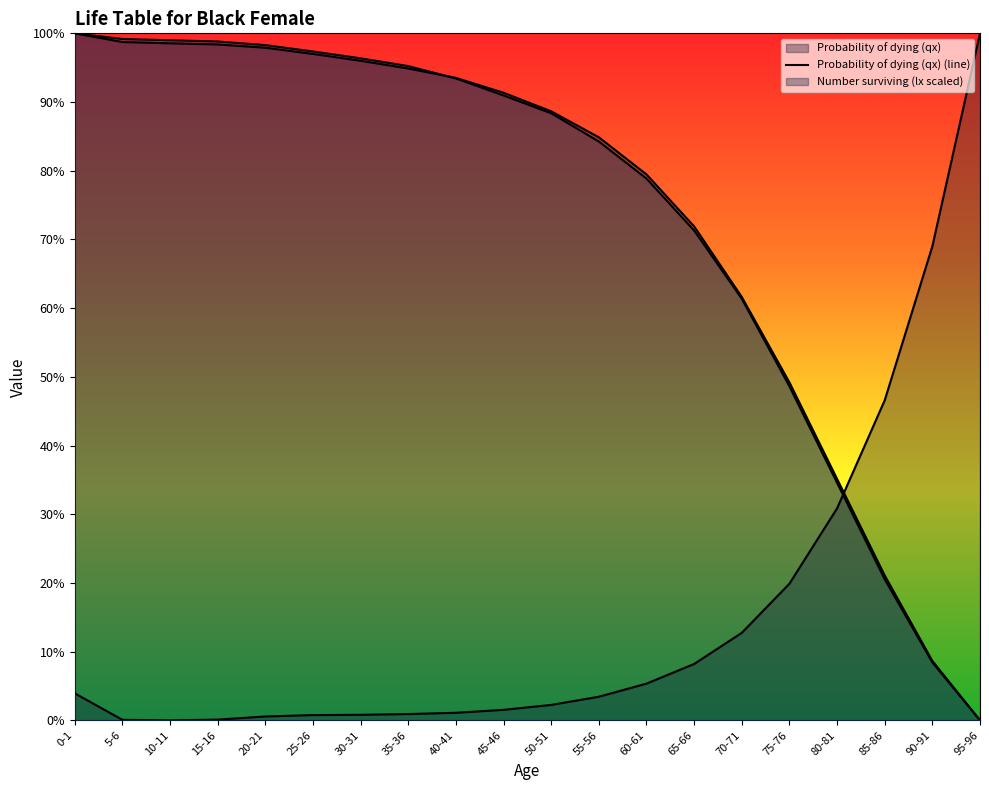

Where do Person-years lived (Lx scaled) and Probability of dying (qx) first cross each other?

80-81 and 85-86